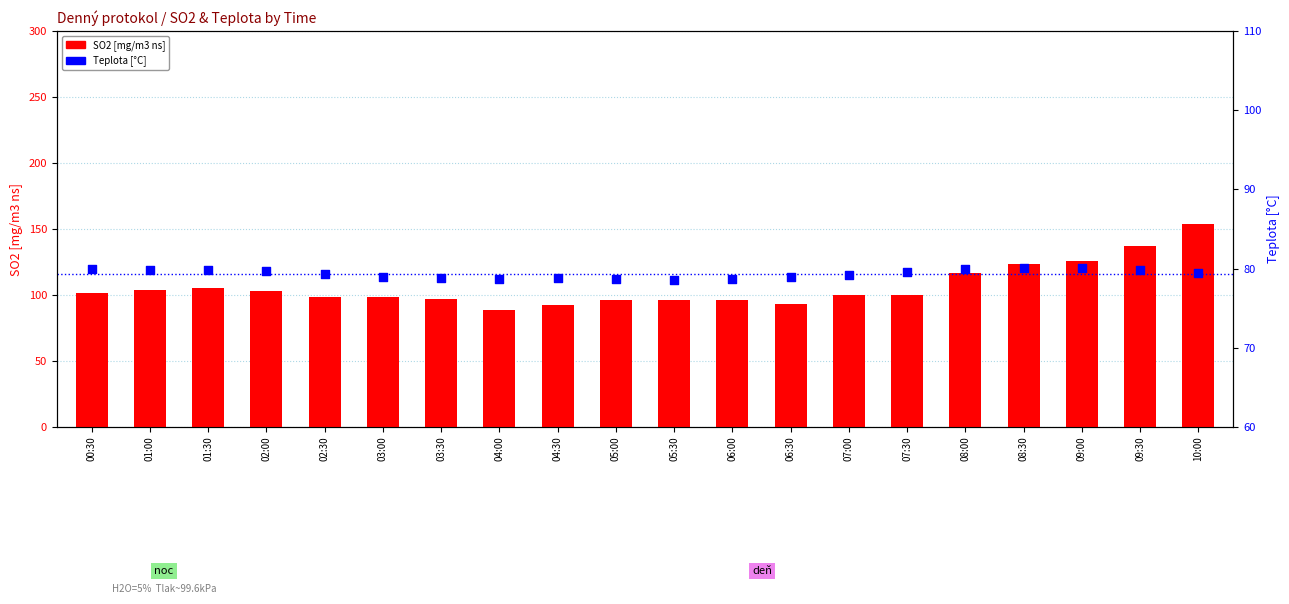

What are all the series names shown in the legend?

SO2 [mg/m3 ns], Teplota [°C]